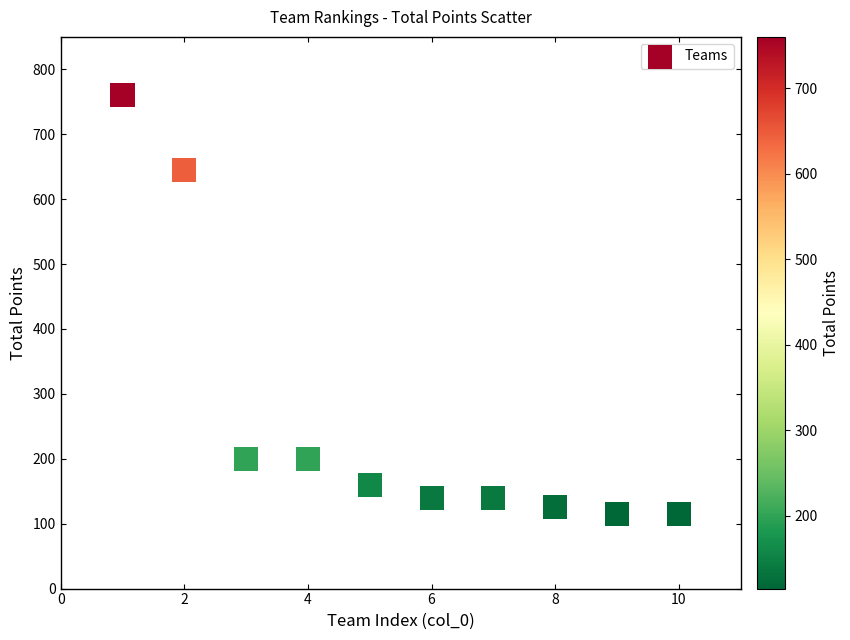

What Y value in the scatter plot is closest to 437?

645